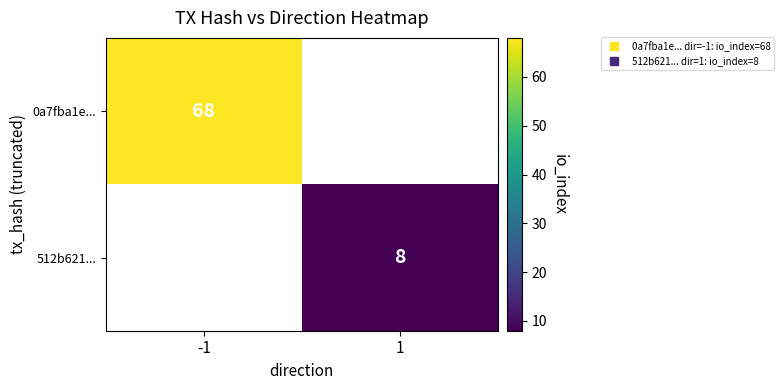

Count the number of categories in the chart.

2